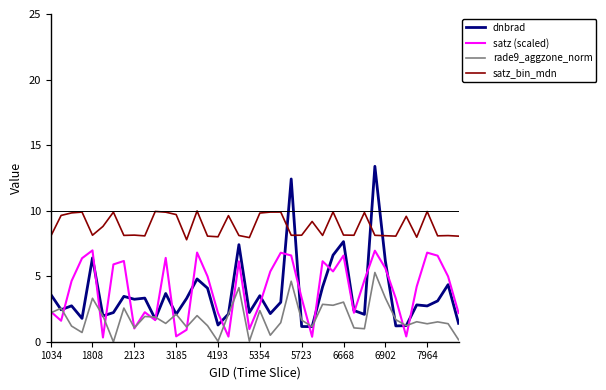

Which series has the largest range (max minus min)?

dnbrad